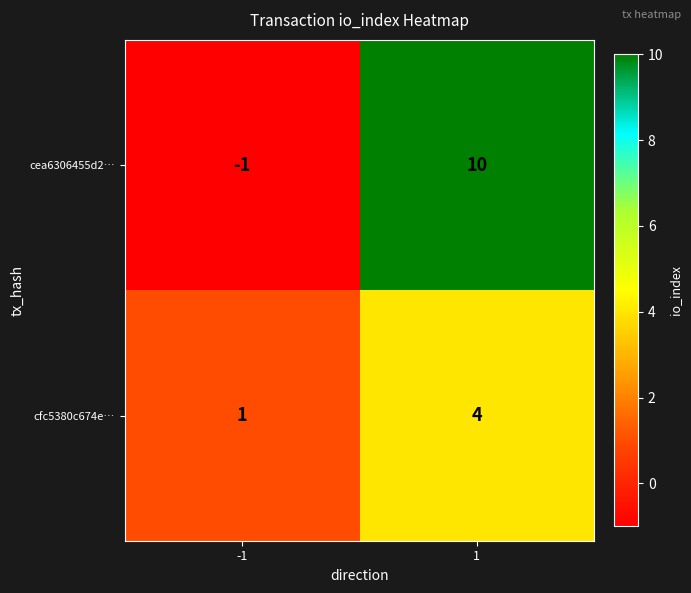

Which series changed the most between -1 and 1?

cea6306455d2…